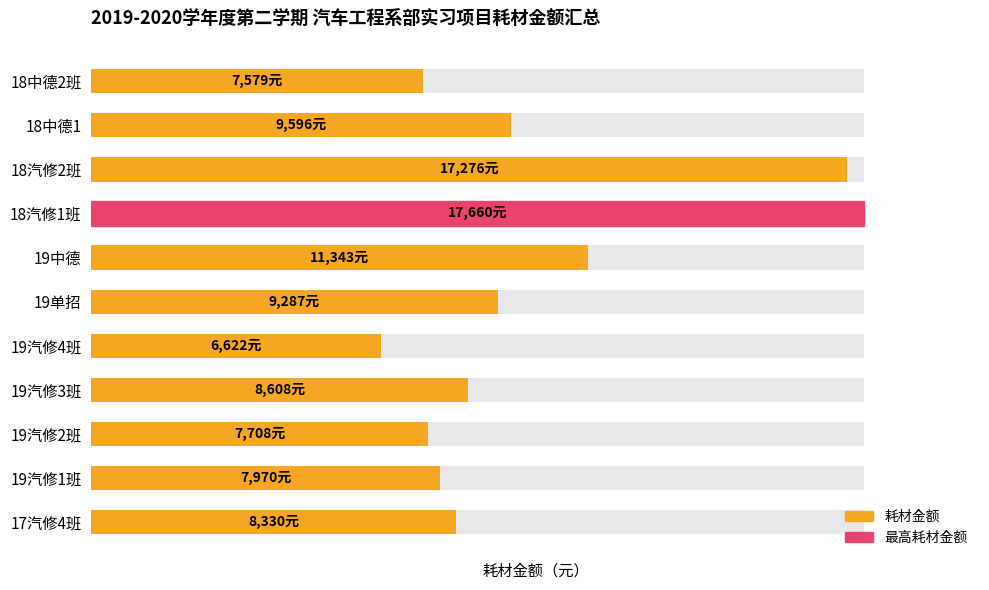

Reading right to left, extract all data points from this chart.

7579	9596	17276	17660	11343	9287	6622	8608	7708	7970	8330